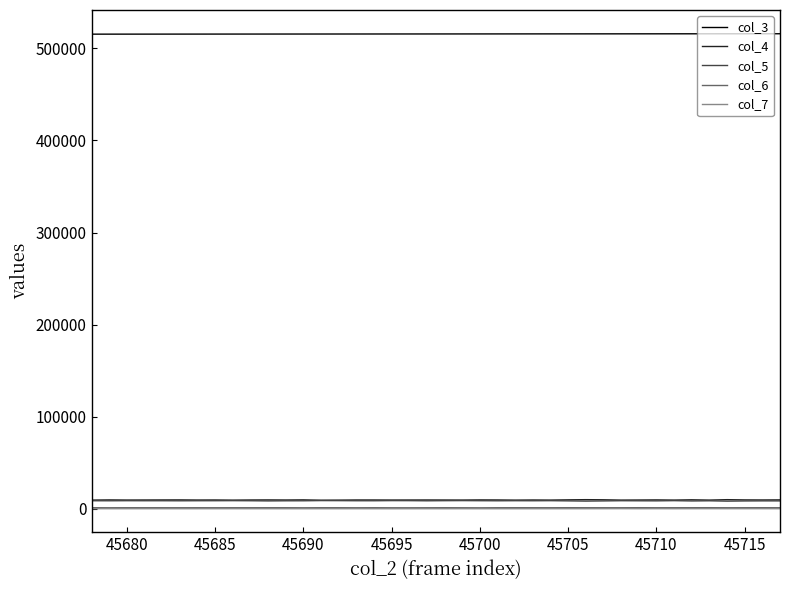

True or false: col_4 and col_3 intersect in this chart.

False